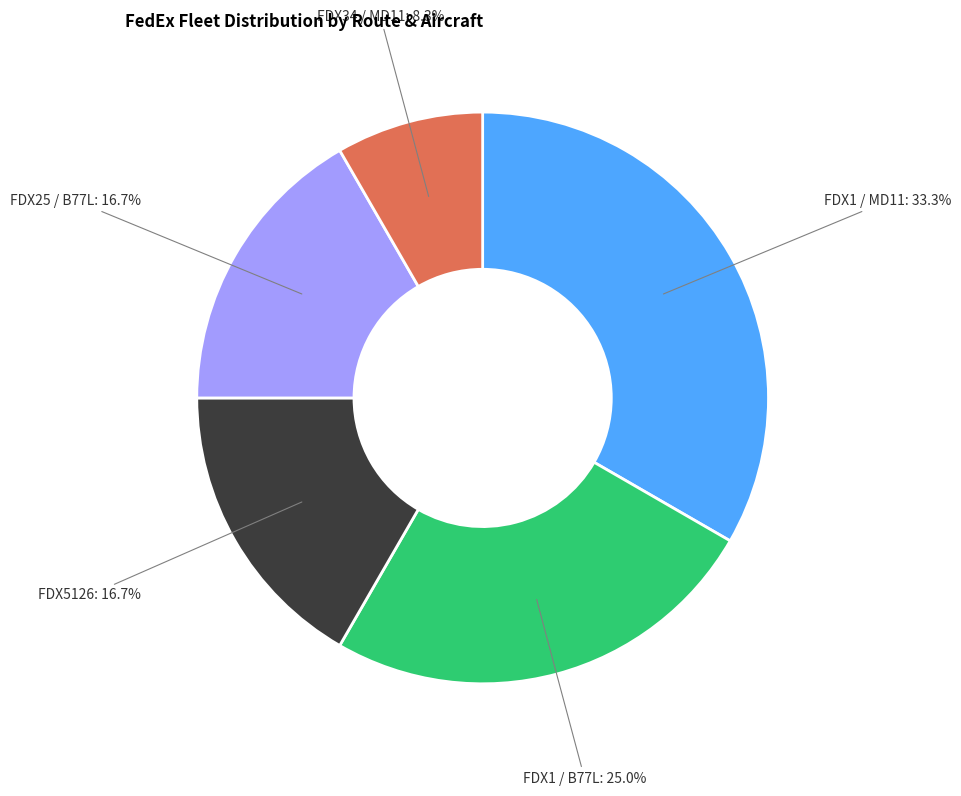

Does any single category account for the majority?

No